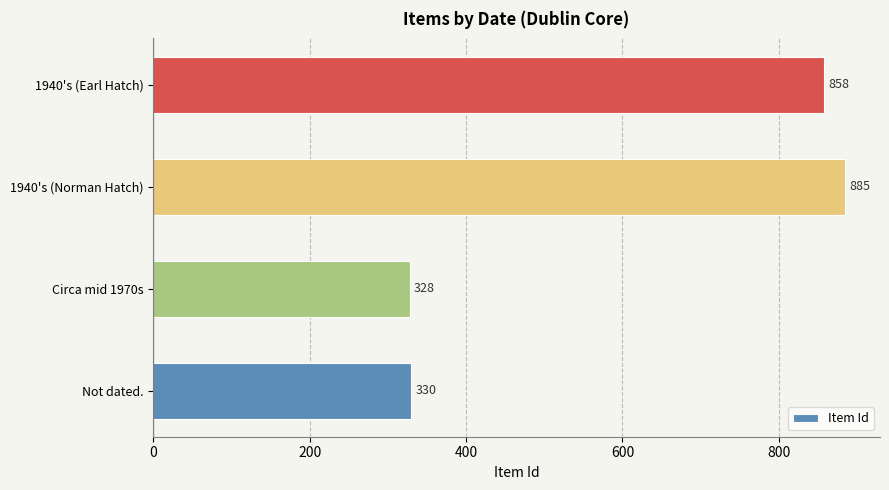

The chart shows a value of 1555 at 1940's (Norman Hatch). True or false?

False